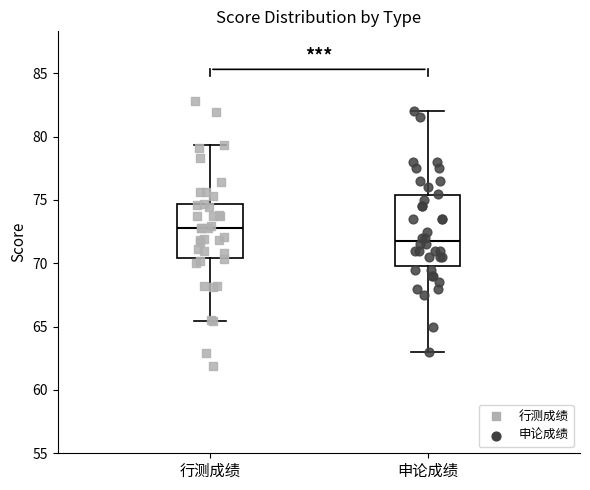

Reading left to right, transcribe this box plot: for each box, give where its median line is, the range the box spans, and where its two whiskers end, as read against the y-axis. The values are not printed on the chart, so give them approximately, as read against the axis.

行测成绩: median 73.0, box 70.5 to 74.5, whiskers 65.5 to 79.5
申论成绩: median 72.0, box 70.0 to 75.5, whiskers 63.0 to 82.0